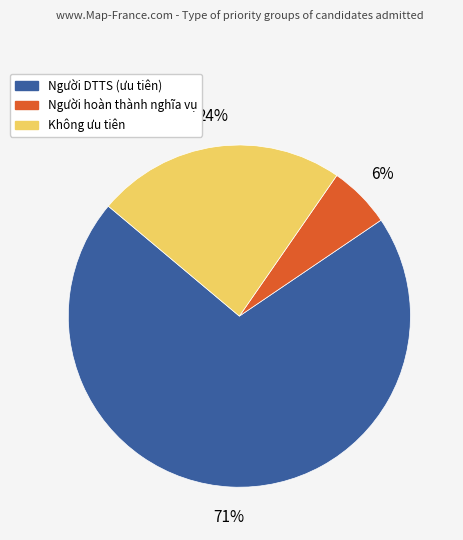

Do Người hoàn thành nghĩa vụ and Người DTTS (ưu tiên) together represent more than half of the pie?

Yes